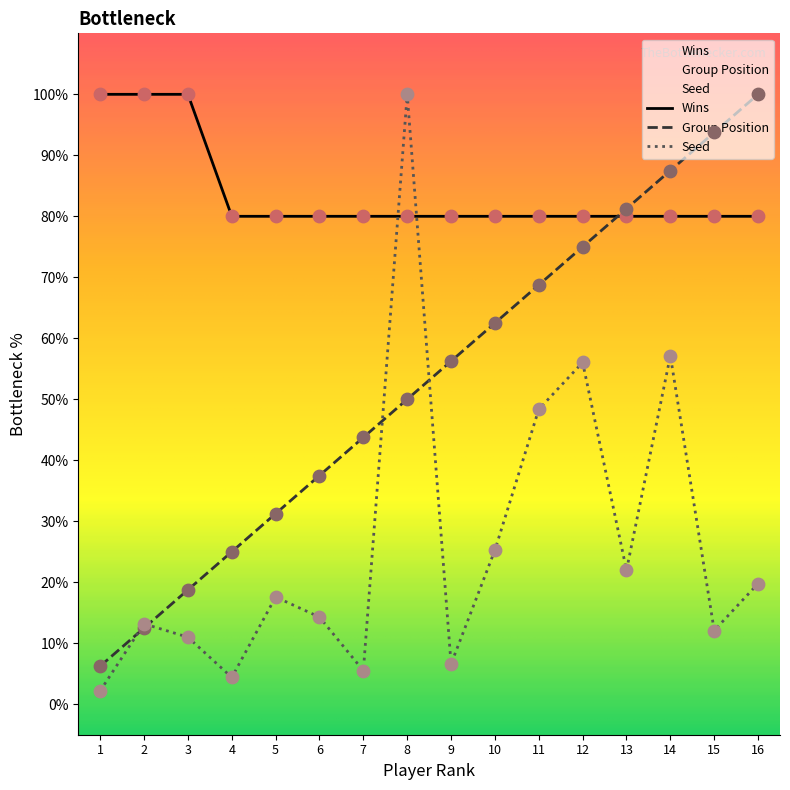

Which series has the largest total across all categories?

Wins